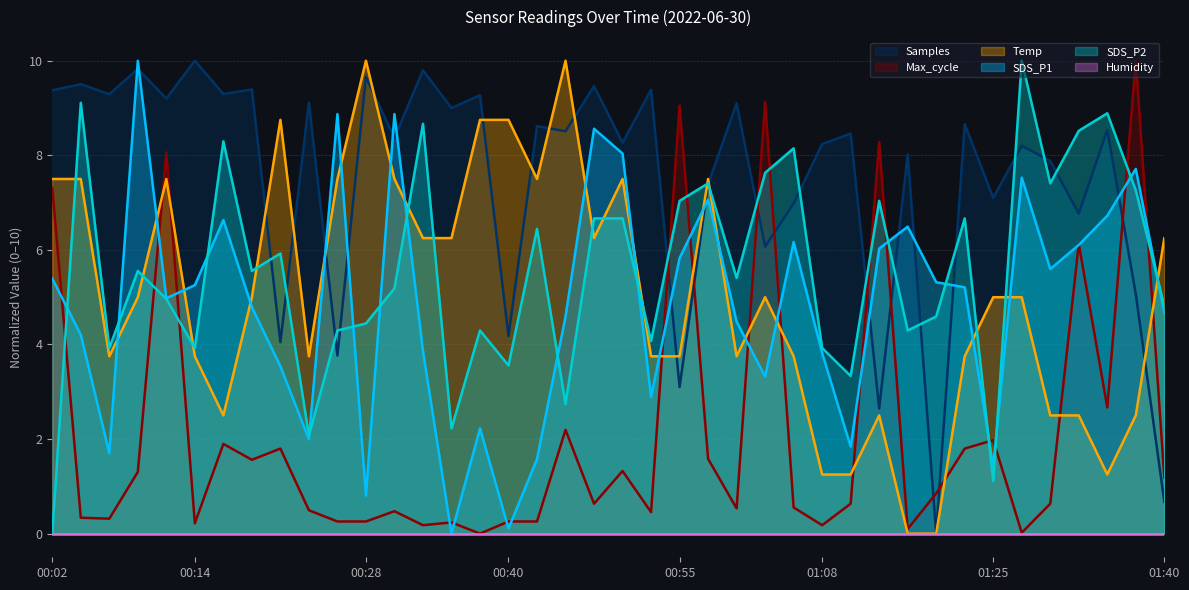

Which series changed the most between 00:23 and 00:40?

Temp